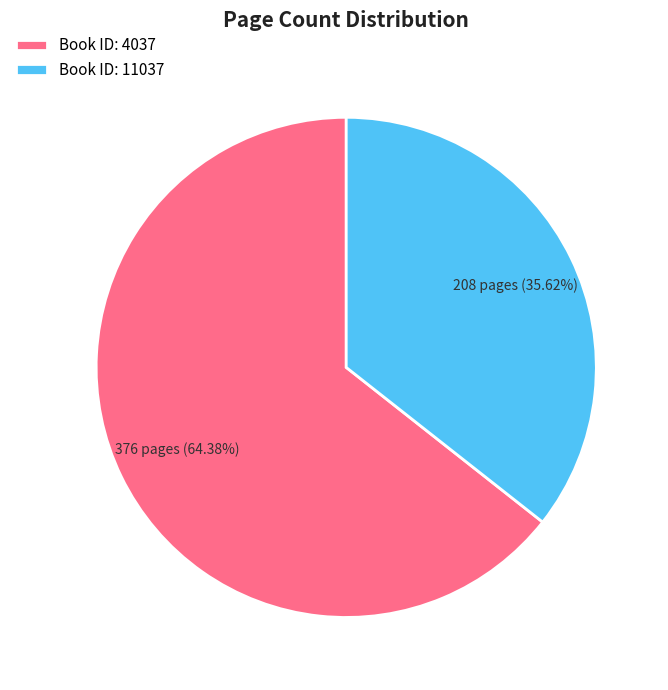

Which has a higher value, Book ID: 11037 or Book ID: 4037?

Book ID: 4037